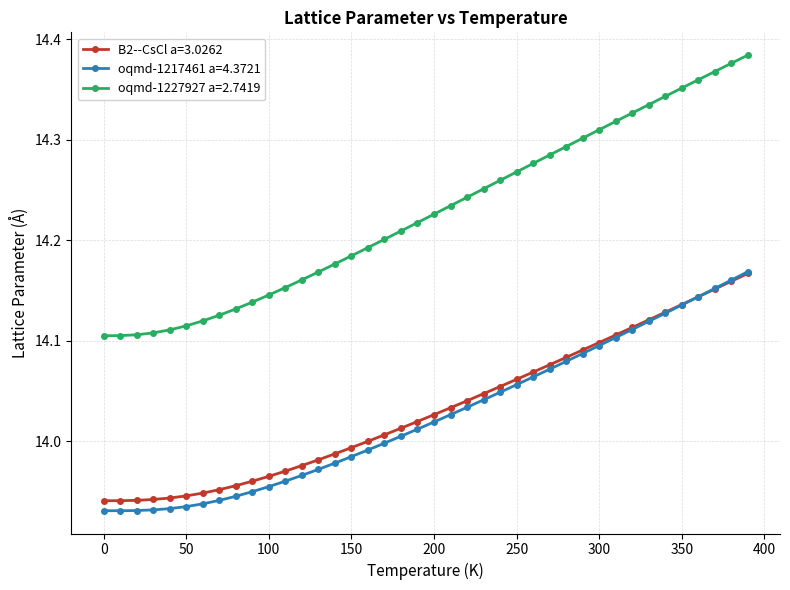

Which series has the largest range (max minus min)?

oqmd-1227927 a=2.7419